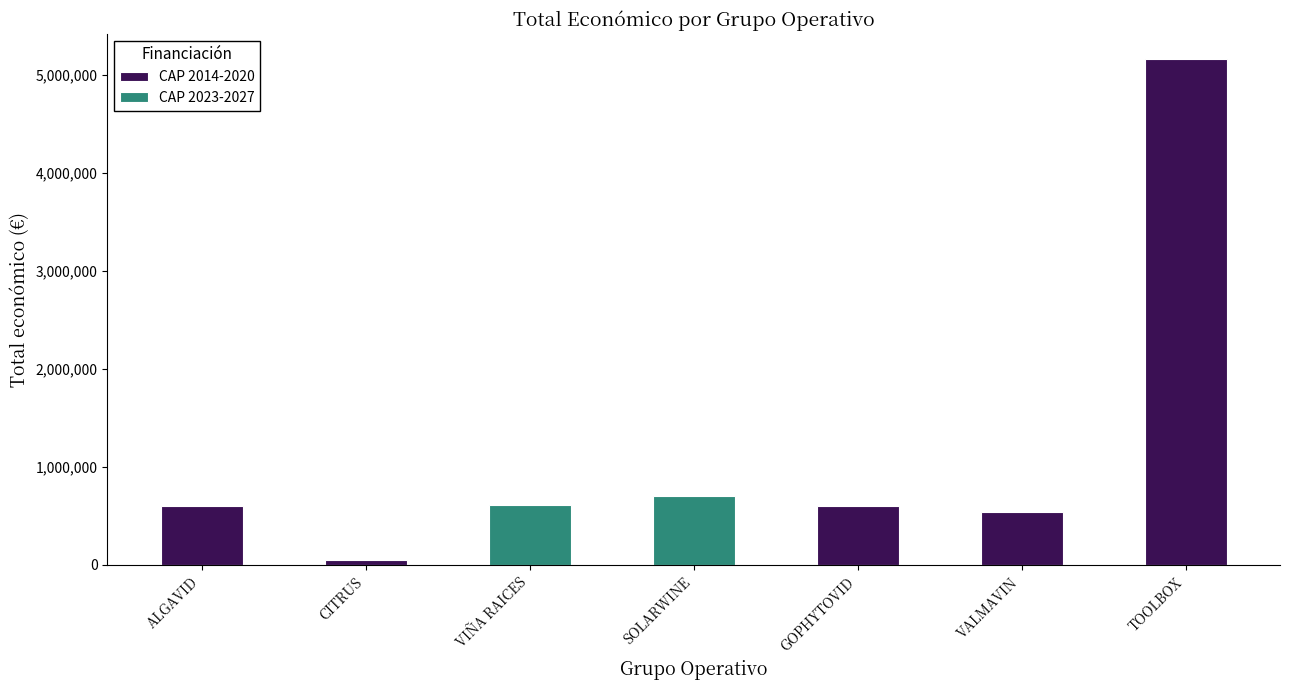

Are the bars horizontal?

No